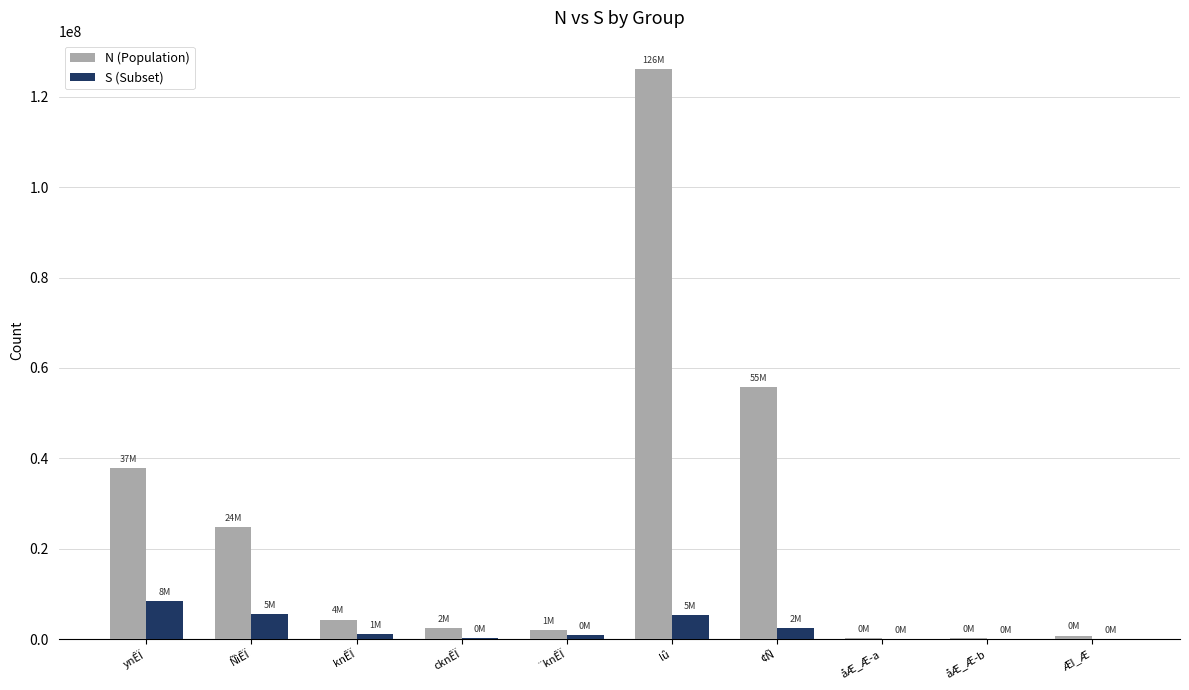

What is the total value across all series at ÑìÊÏ?

30273934